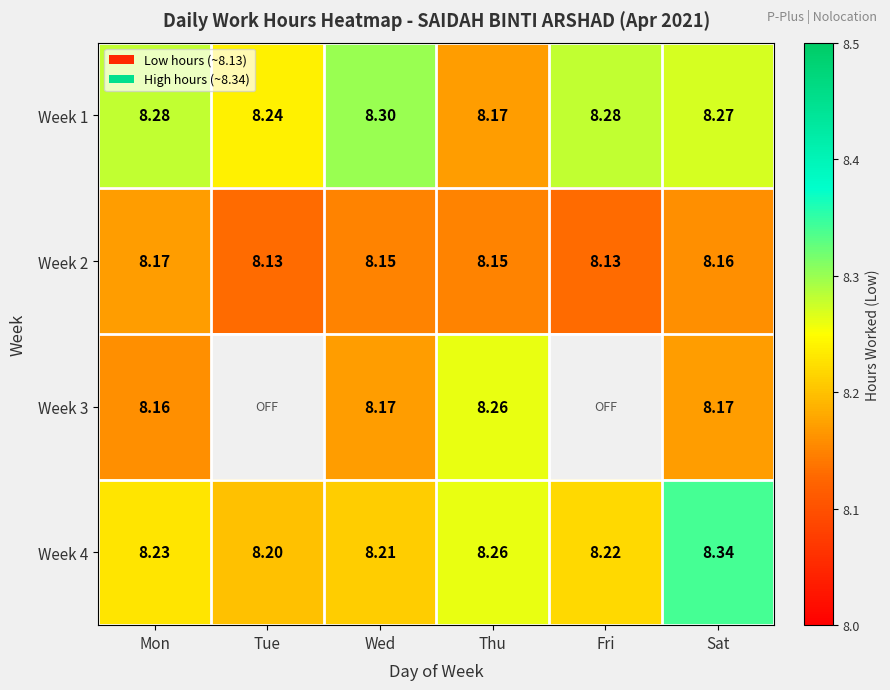

Is the value of Week 2 at Sat greater than the value of Week 4 at Tue?

No